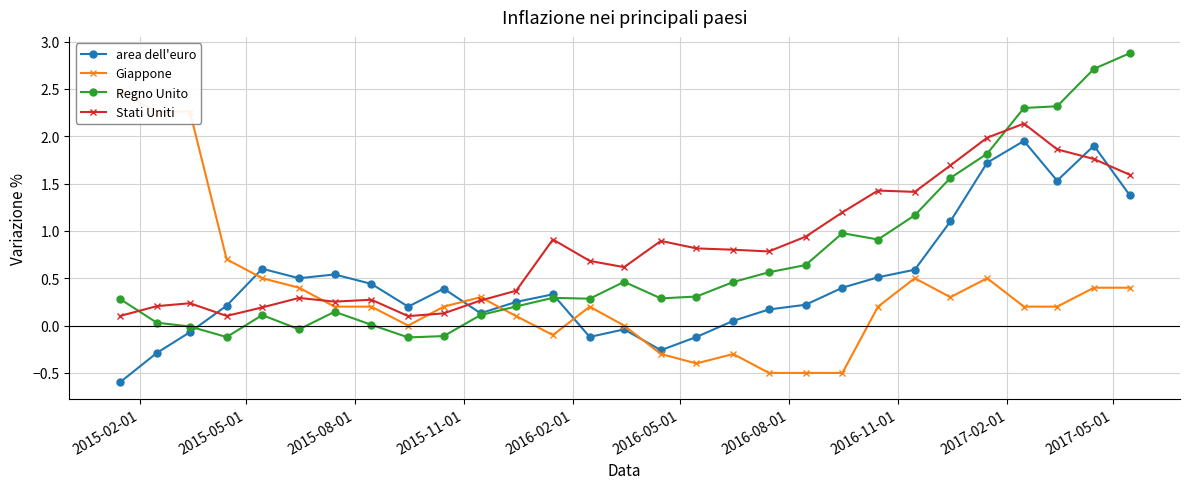

What is the difference between the maximum and minimum values in the area dell'euro series?

2.5